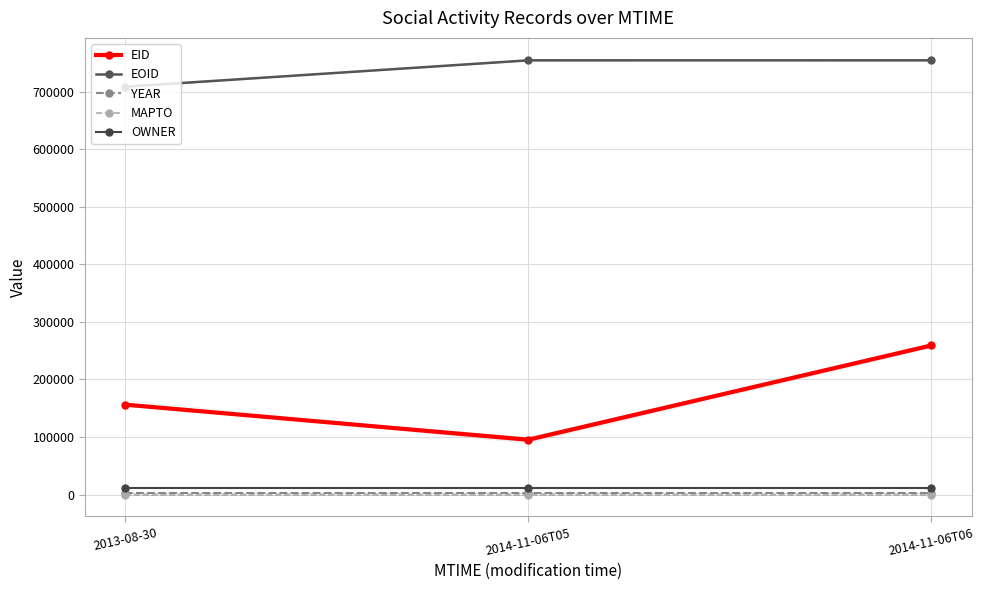

Which series has the largest total across all categories?

EOID